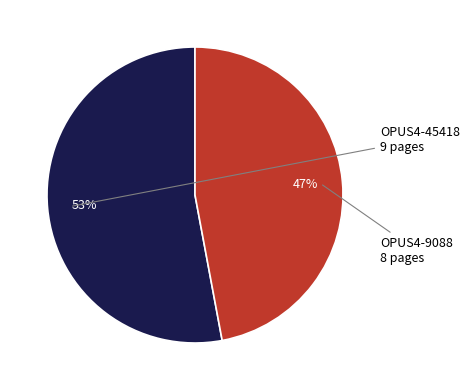

To the nearest percent, what is the difference between the largest and smallest slice percentages?

6%